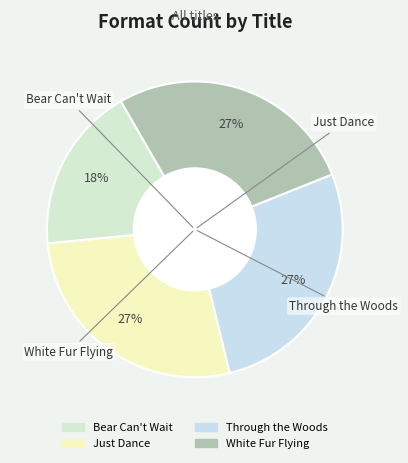

Which slice is the smallest?

Bear Can't Wait